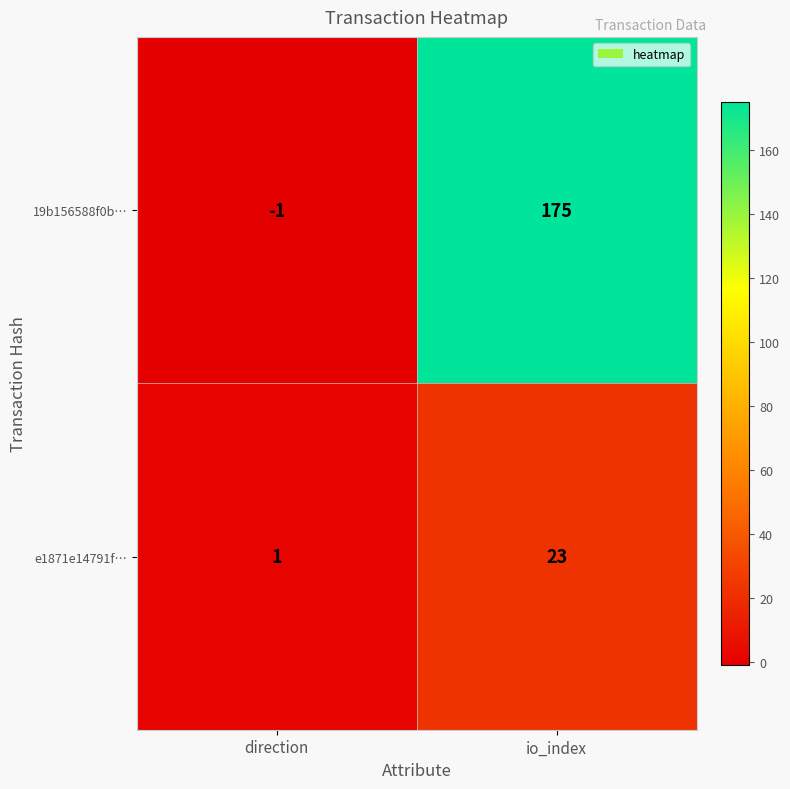

List the series in order of their overall mean, lowest first.

e1871e14791f…, 19b156588f0b…